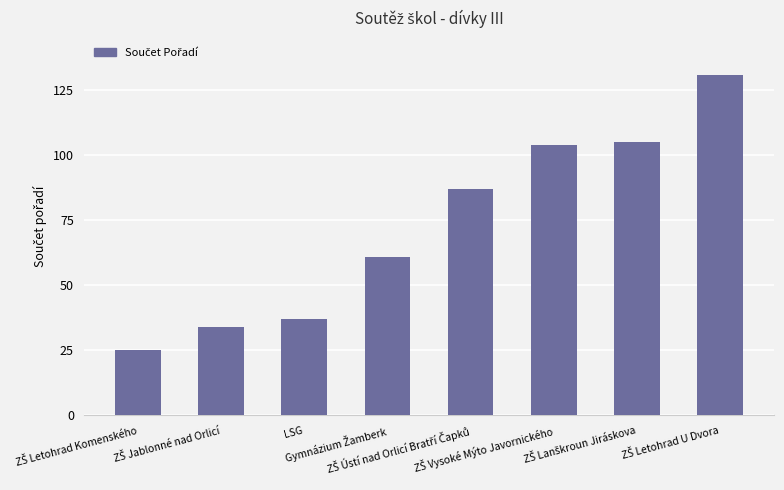

What is the greatest value displayed?

131